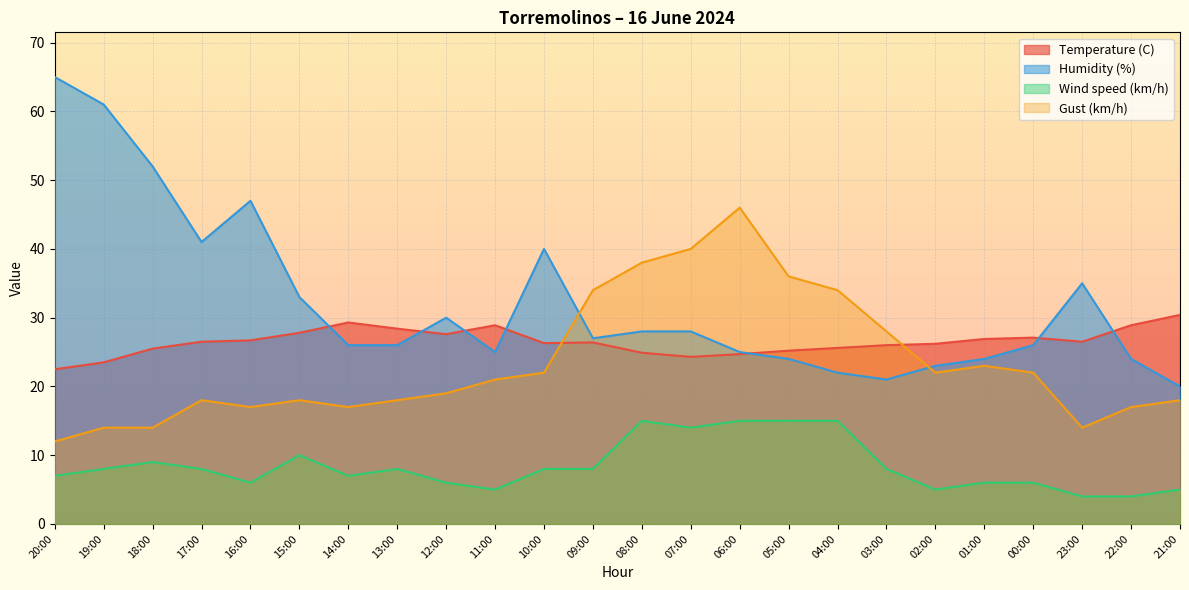

What is the difference between the highest and lowest values at 10:00?

32.0